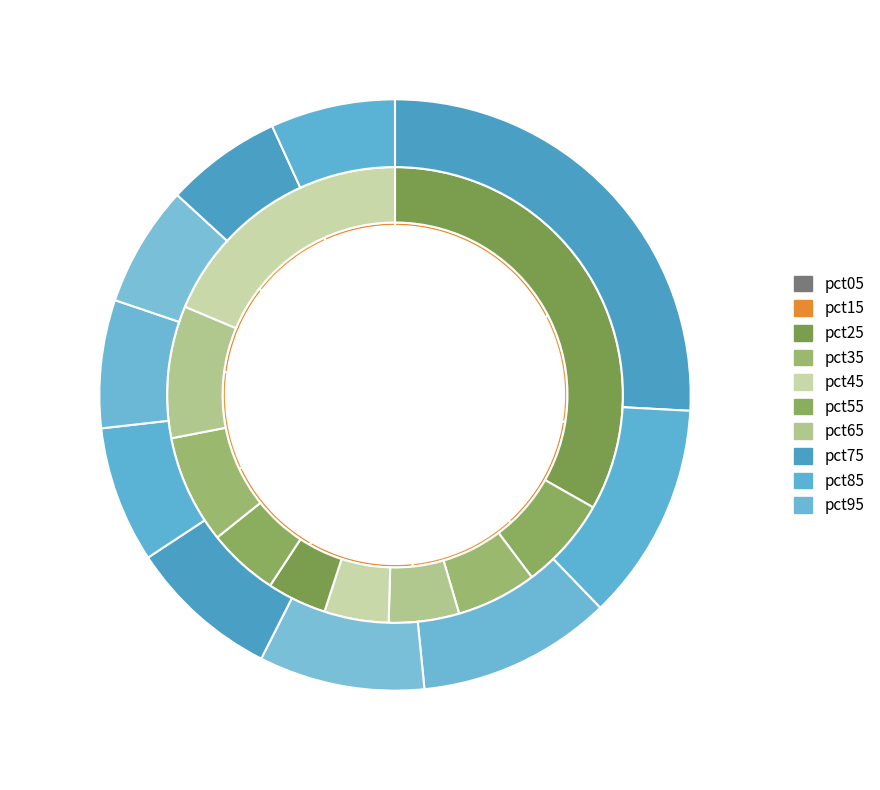

To the nearest percent, what is the average slice percentage?

10%